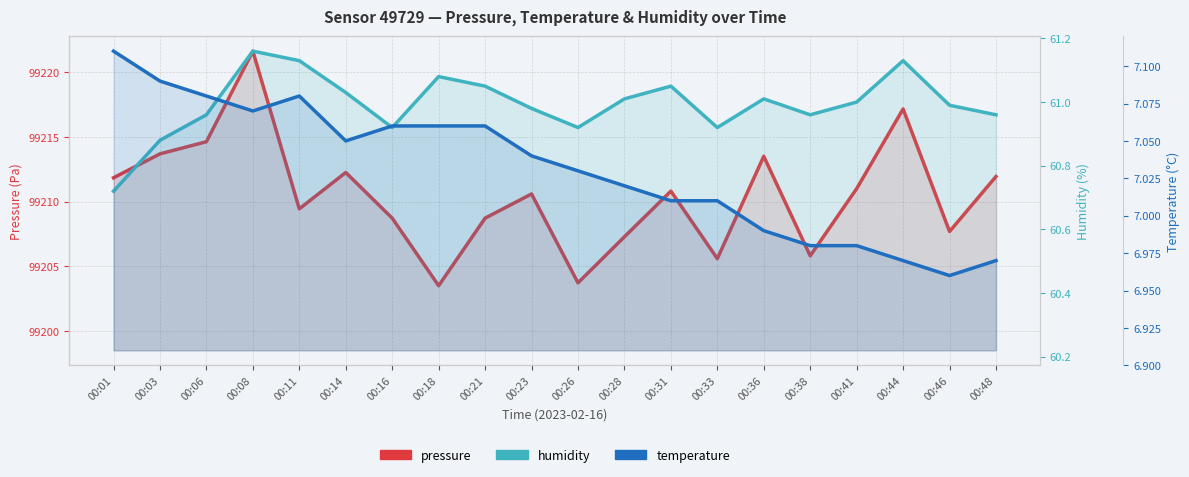

In temperature, how many points are lower than both neighbors (excluding endpoints)?

3